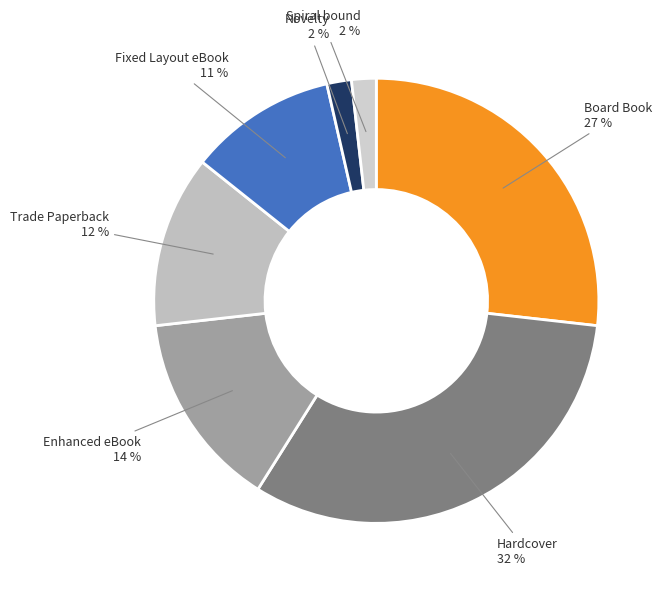

The Novelty slice represents 2% of the pie. True or false?

True